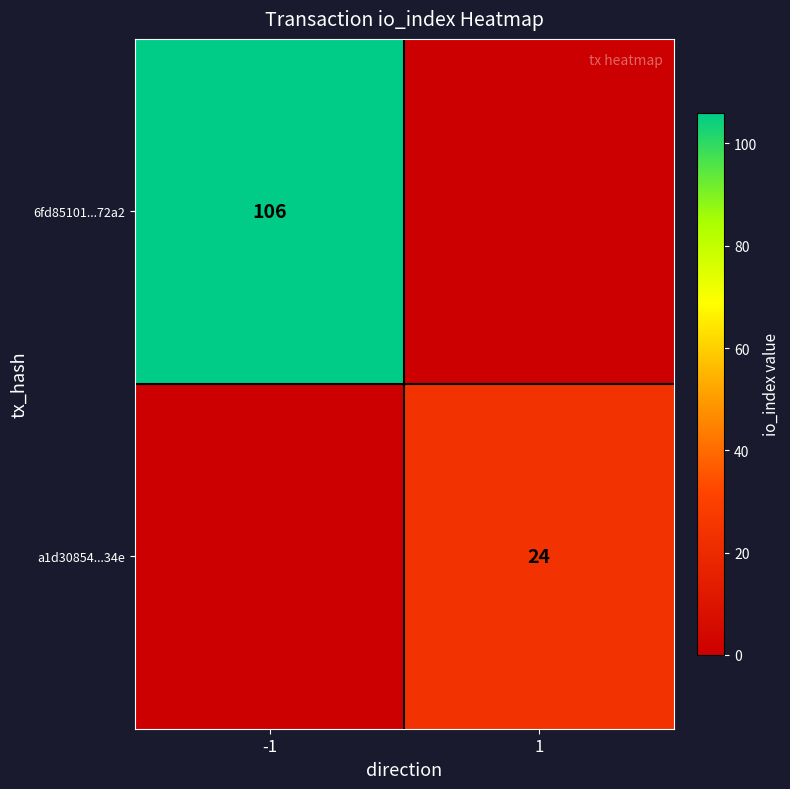

True or false: 6fd85101...72a2 has a value of 160 at -1.

False